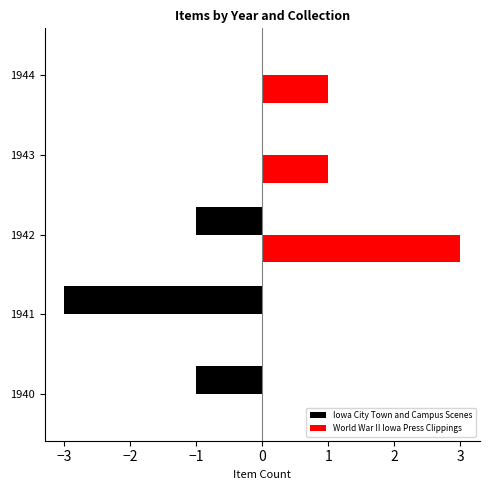

Count the number of categories in the chart.

5